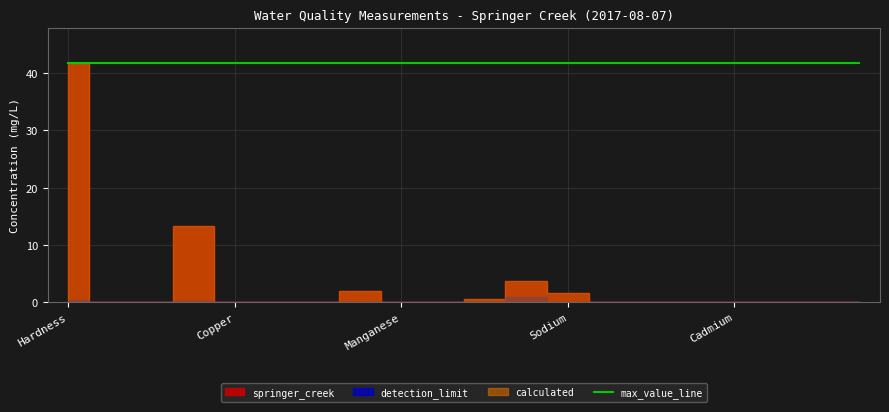

Reading left to right, extract all data points from this chart.

springer_creek: 2017-08-07=41.7	2017-08-07=0.0	2017-08-07=0.0	2017-08-07=13.4	2017-08-07=0.0	2017-08-07=0.0	2017-08-07=0.0	2017-08-07=2.0	2017-08-07=0.0	2017-08-07=0.0	2017-08-07=0.7	2017-08-07=3.7	2017-08-07=1.6	2017-08-07=0.1	2017-08-07=0.0	2017-08-07=0.0	2017-08-07=0.0	2017-08-07=0.0	2017-08-07=0.1	2017-08-07=0.0
detection_limit: 2017-08-07=0.5	2017-08-07=0.0	2017-08-07=0.0	2017-08-07=0.2	2017-08-07=0.0	2017-08-07=0.0	2017-08-07=0.0	2017-08-07=0.0	2017-08-07=0.0	2017-08-07=0.0	2017-08-07=0.1	2017-08-07=1.0	2017-08-07=0.1	2017-08-07=0.0	2017-08-07=0.0	2017-08-07=0.0	2017-08-07=0.0	2017-08-07=0.0	2017-08-07=0.0	2017-08-07=0.0
calculated: 2017-08-07=41.7	2017-08-07=0.0	2017-08-07=0.0	2017-08-07=13.4	2017-08-07=0.0	2017-08-07=0.0	2017-08-07=0.0	2017-08-07=2.0	2017-08-07=0.0	2017-08-07=0.0	2017-08-07=0.7	2017-08-07=3.7	2017-08-07=1.6	2017-08-07=0.1	2017-08-07=0.0	2017-08-07=0.0	2017-08-07=0.0	2017-08-07=0.0	2017-08-07=0.1	2017-08-07=0.0